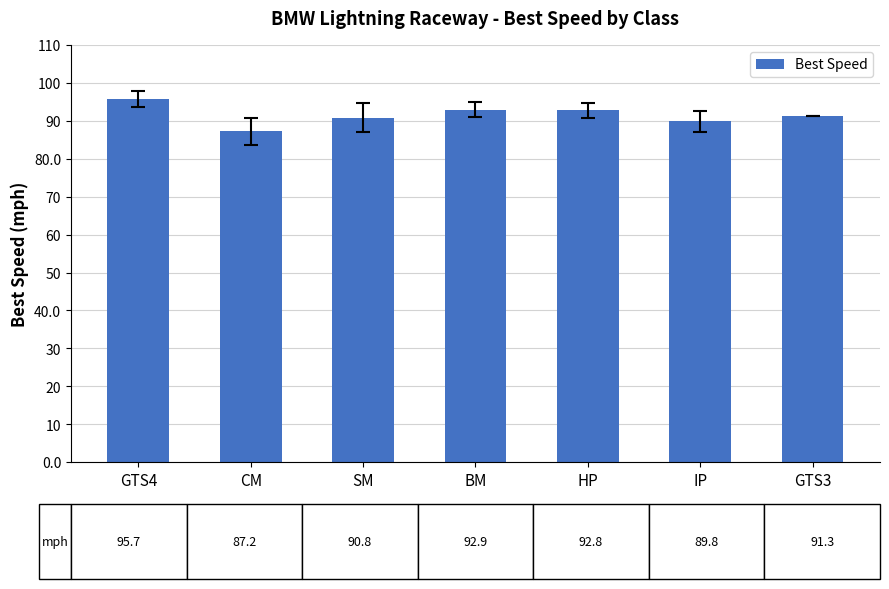

What is the difference between the values at IP and BM?

3.1